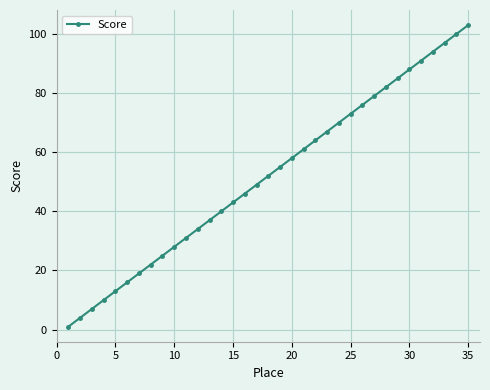

True or false: there are more than 2 points higher than both neighbors.

False